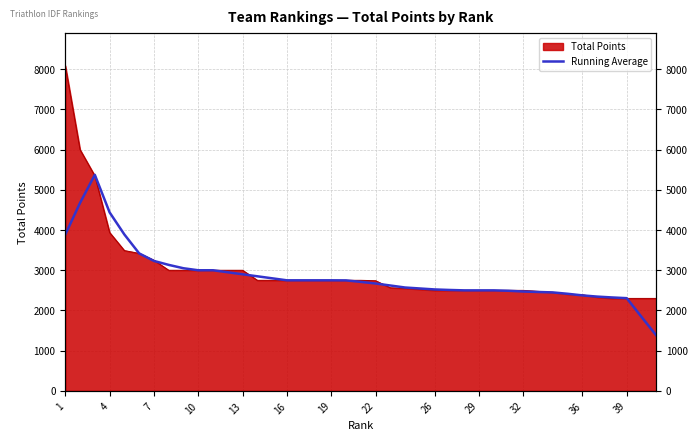

How many interior local peaks (higher than both neighbors) does the data have?

1